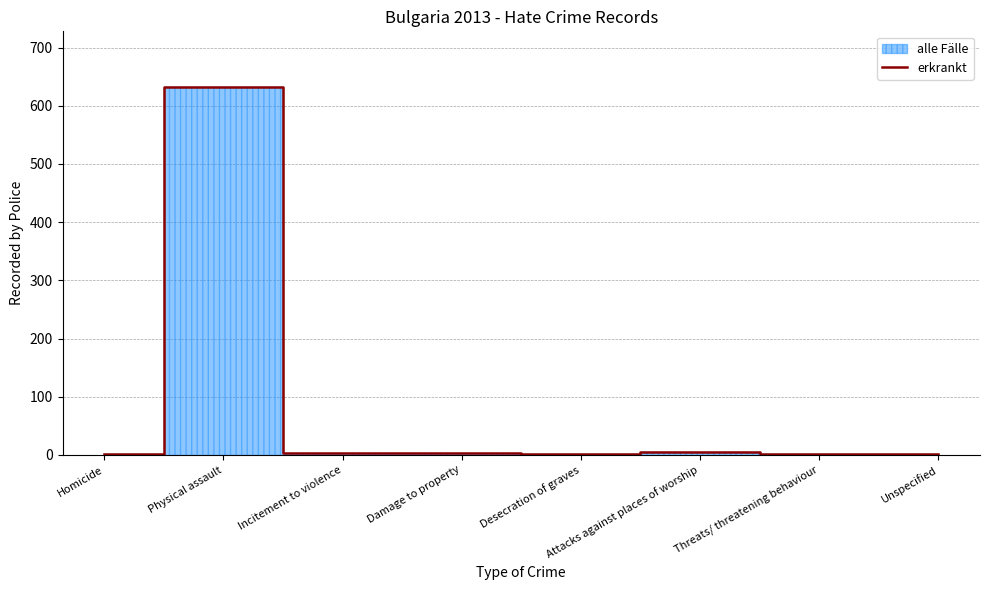

How many categories are shown in the chart?

8